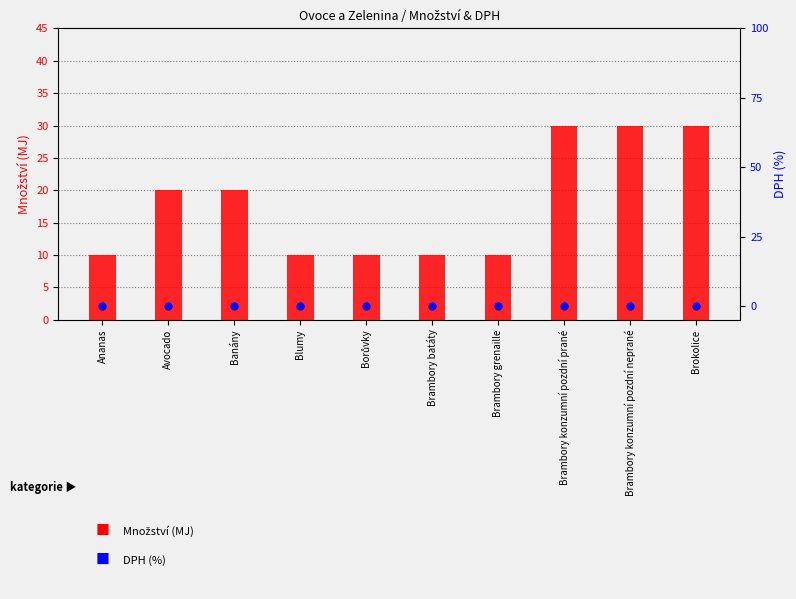

Which series reaches the maximum Y coordinate?

Množství (MJ)